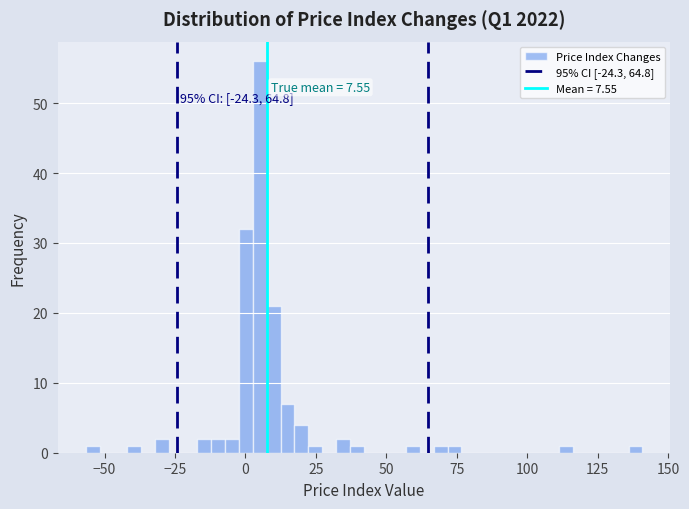

Read against the x-axis, roughly where is the centre of the tallest bar?

5